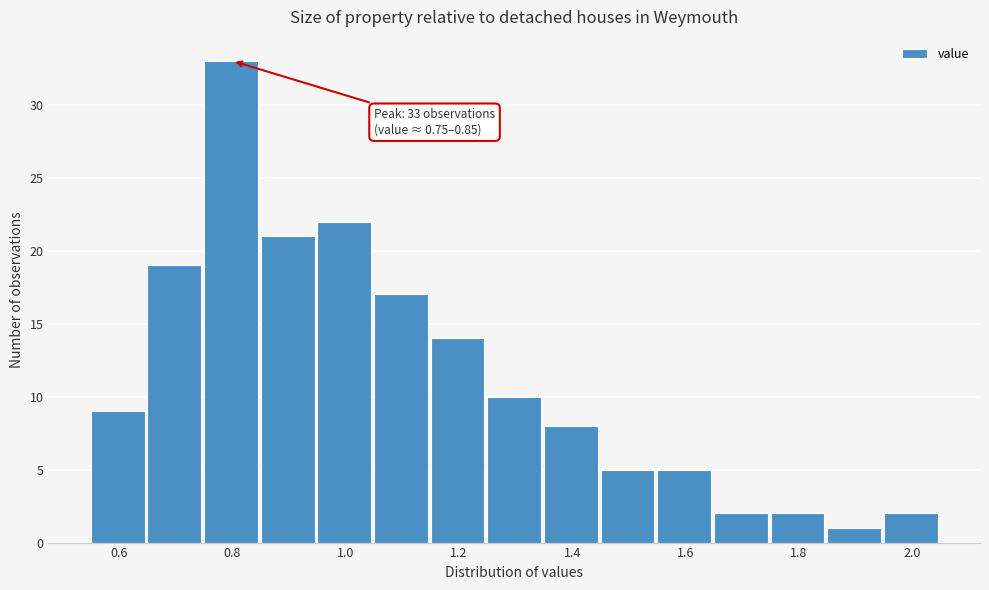

Over which range of the x-axis is the bar tallest?

0.75 to 0.85